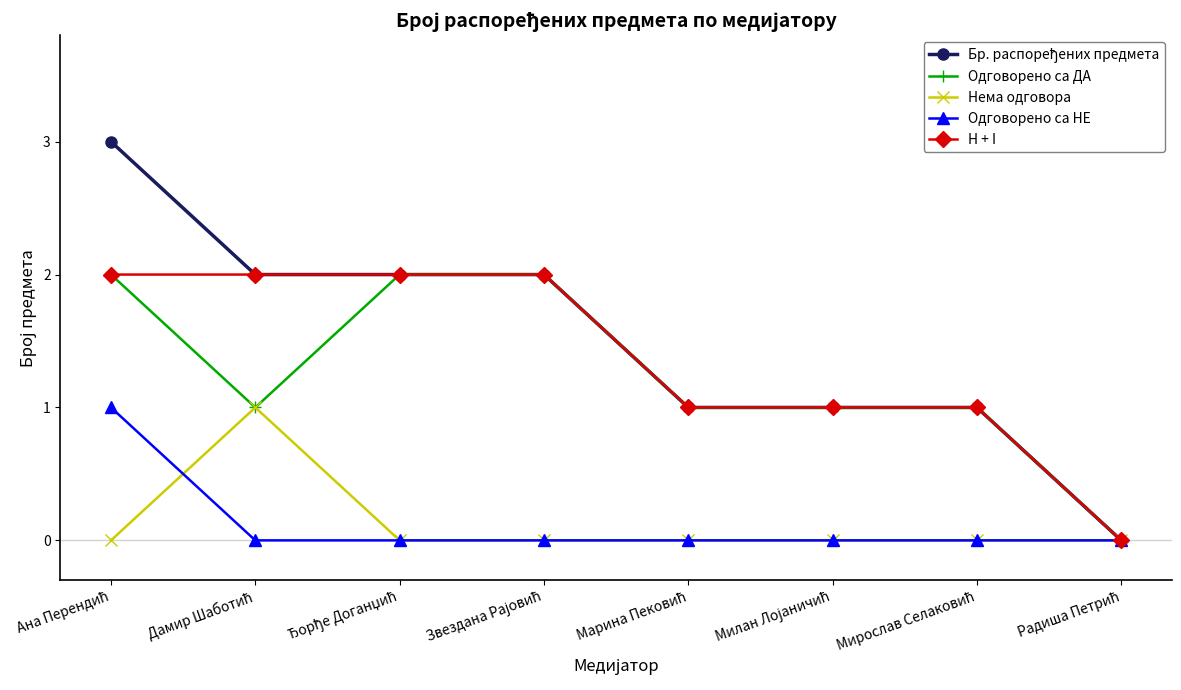

How many distinct data groups are displayed?

5